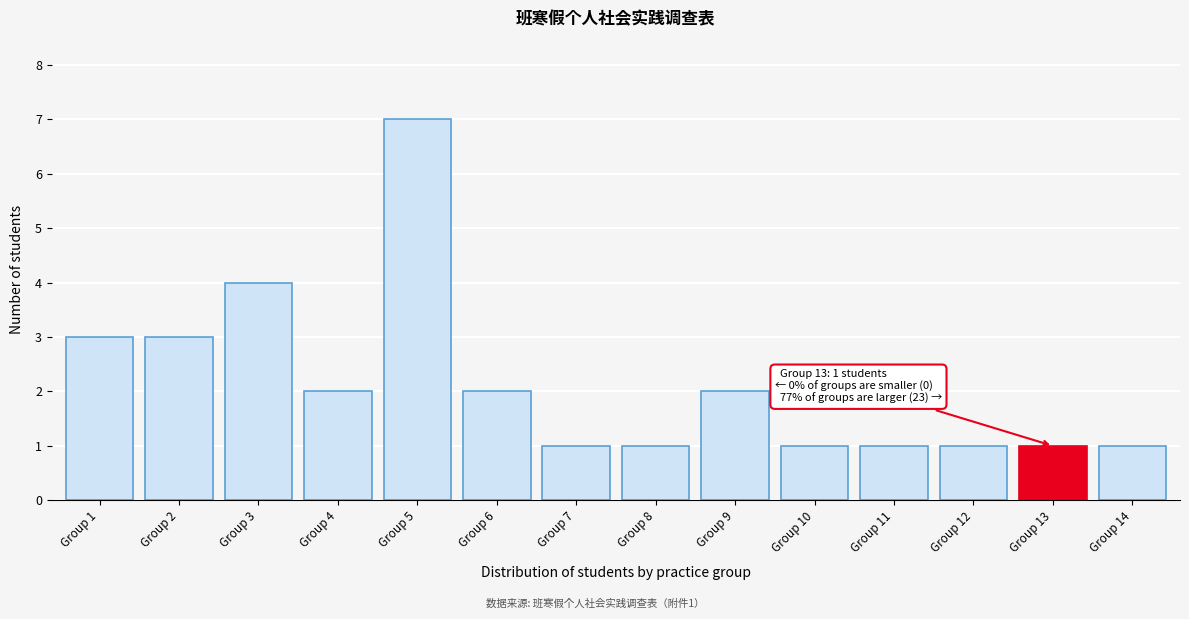

Reading right to left, transcribe all the data shown in this chart.

Group 14=1	Group 13=1	Group 12=1	Group 11=1	Group 10=1	Group 9=2	Group 8=1	Group 7=1	Group 6=2	Group 5=7	Group 4=2	Group 3=4	Group 2=3	Group 1=3